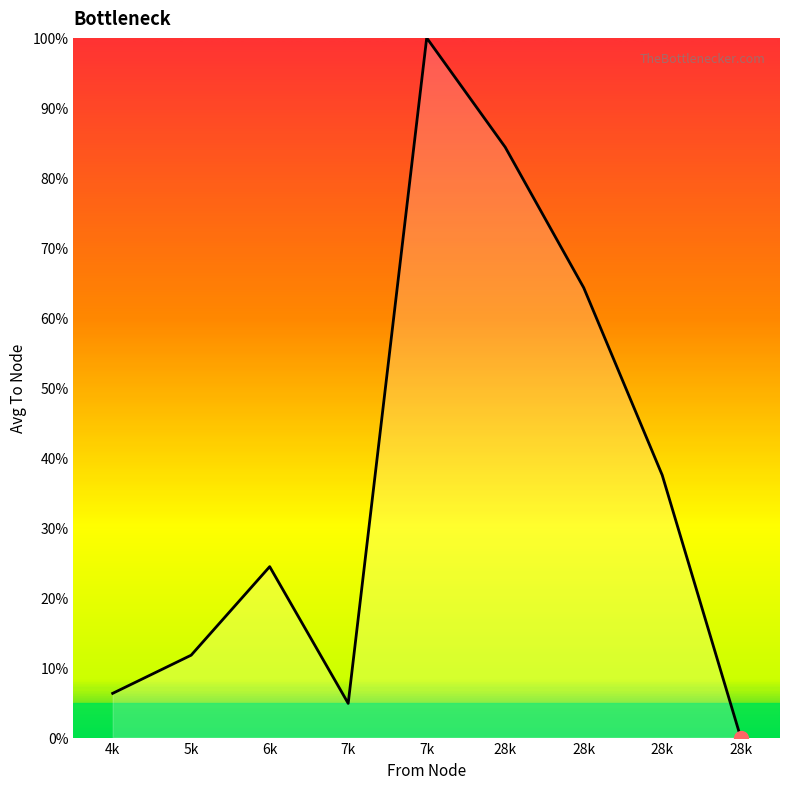

How many interior local valleys (lower than both neighbors) does the data have?

1